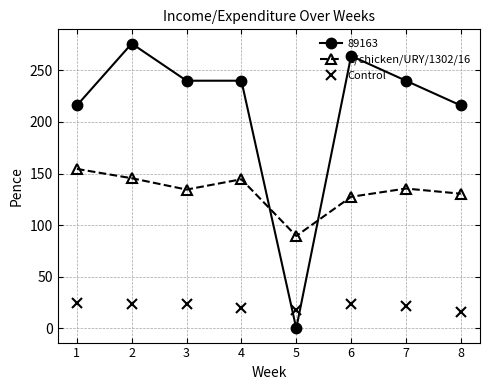

How many values in the Control series exceed 23?

4